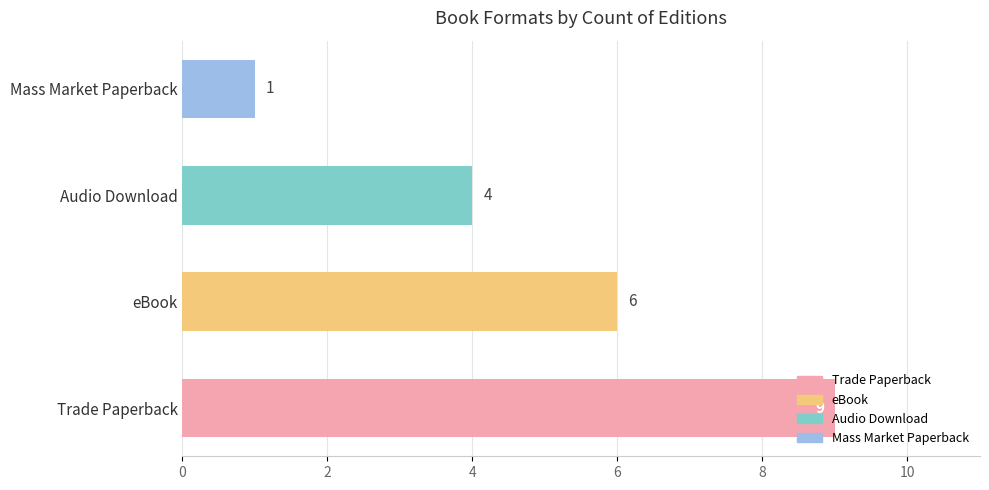

What is the difference between the values at Trade Paperback and Mass Market Paperback?

8